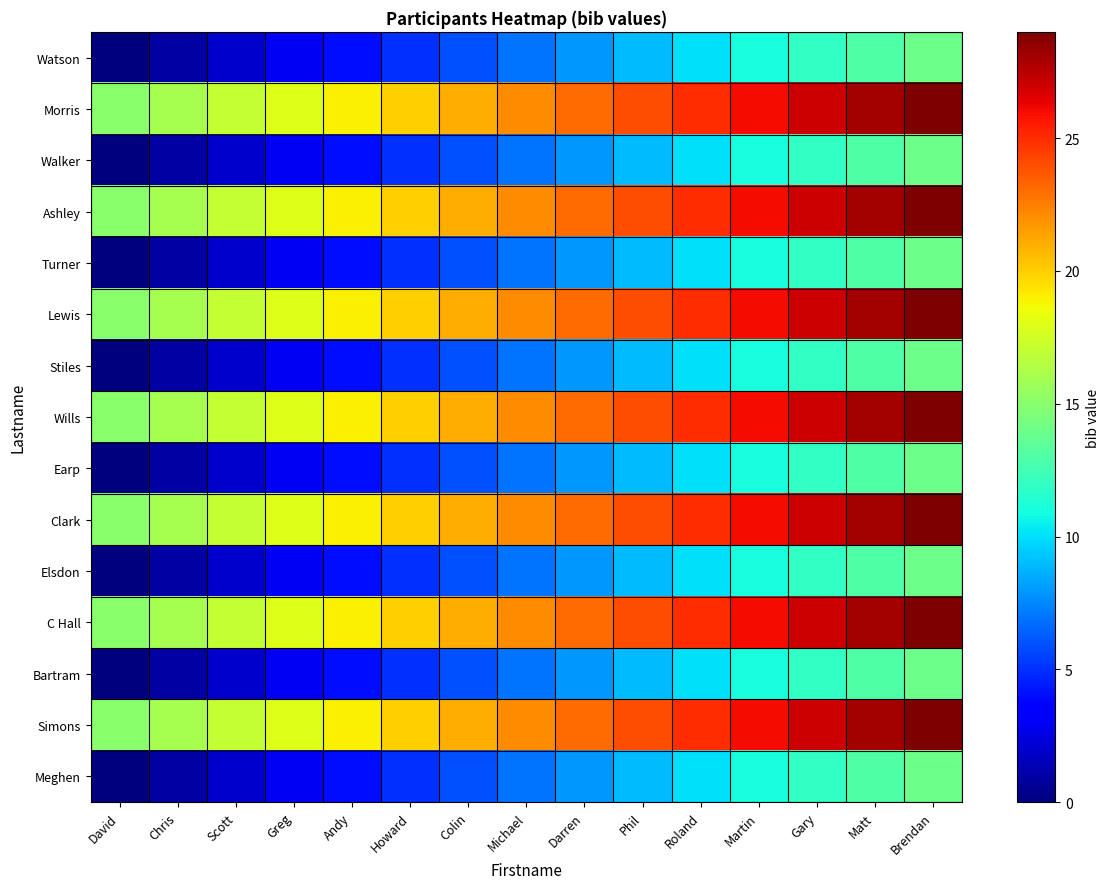

At how many categories does at least one series exceed 7?

15